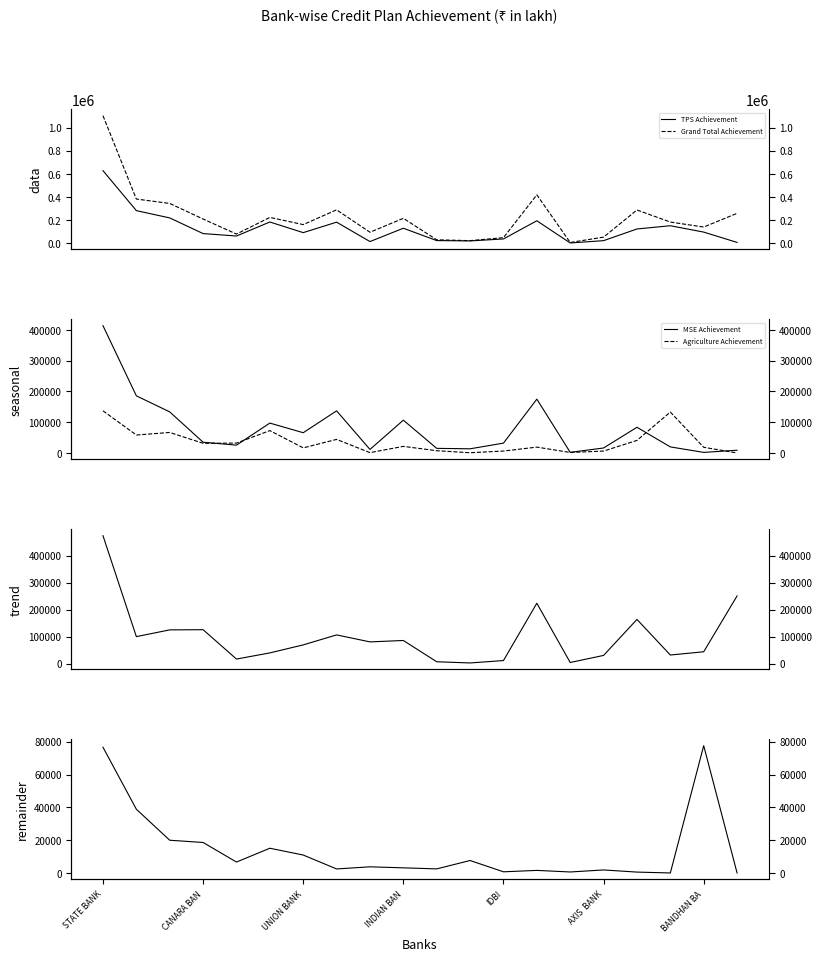

What is the sum of the Grand Total Achievement values at 11 and 15?

78627